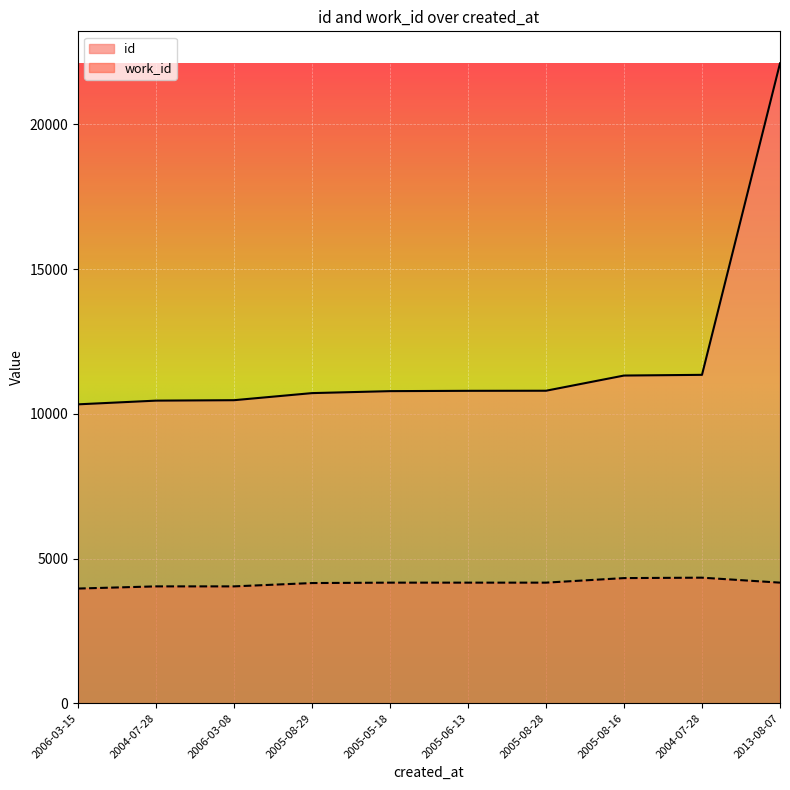

What is the value of the id point at the 8th from the left?

11322